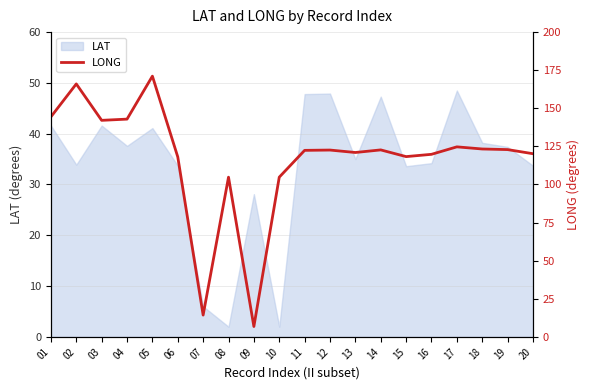

Where is LAT nearest to the value 25?

09